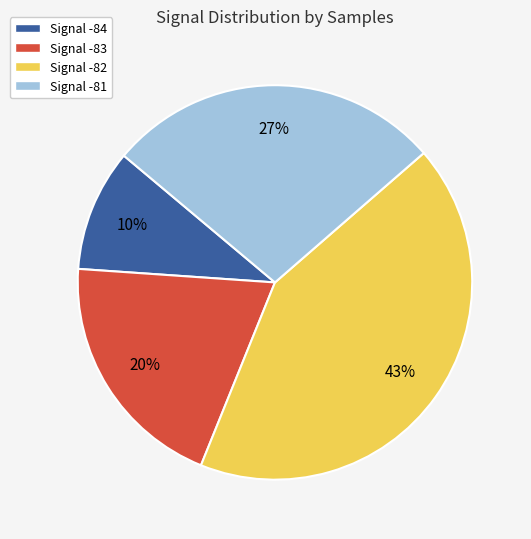

Which slice is the smallest?

Signal -84